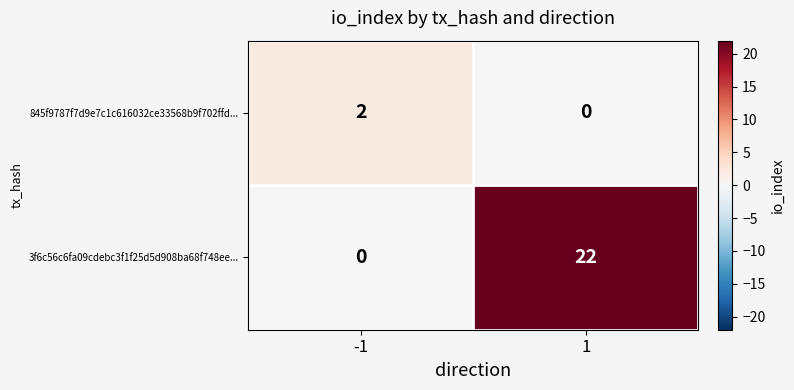

At which category is the sum across all series the highest?

1